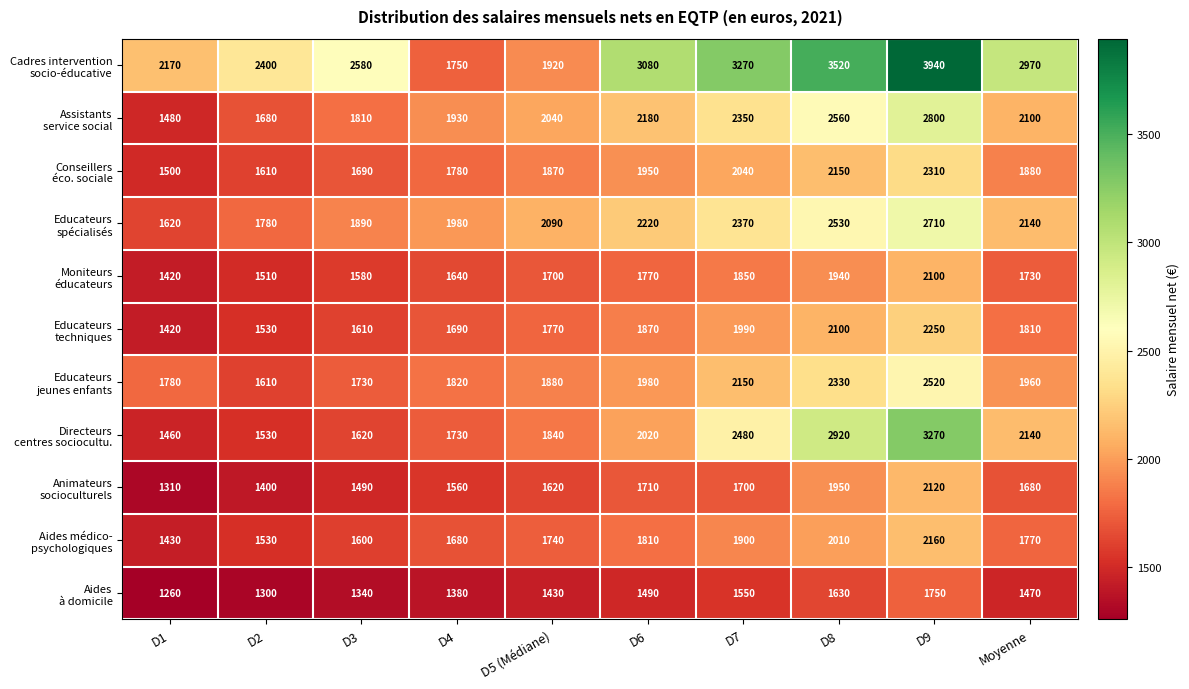

How many distinct data groups are displayed?

11